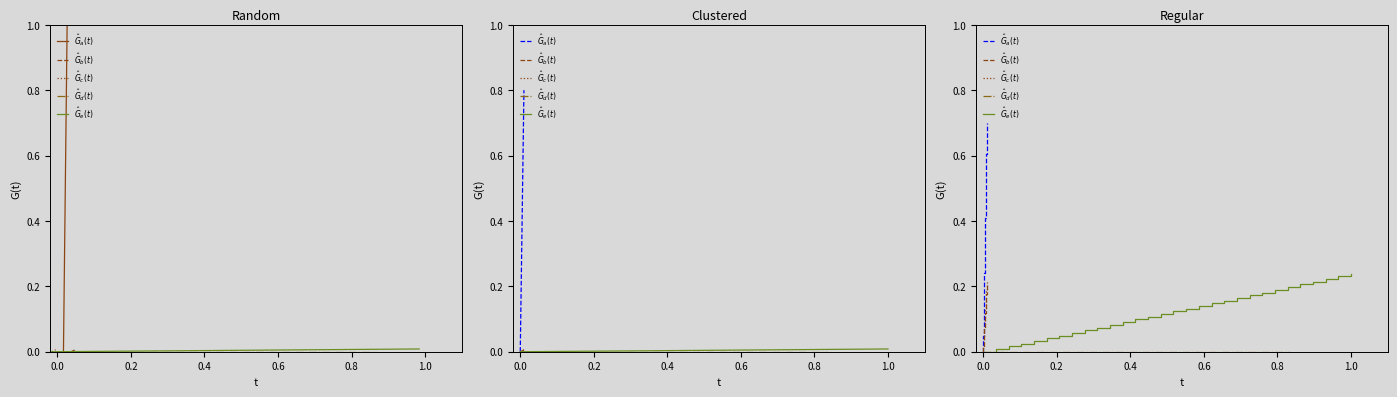

Count the number of categories in the chart.

30